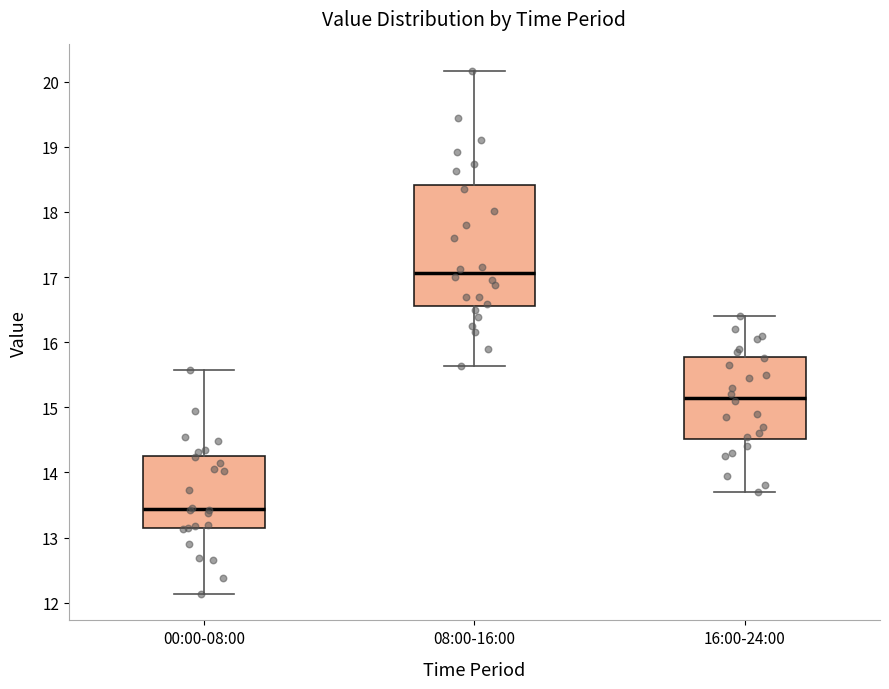

Which box is the tallest, from its lower edge to its upper edge?

08:00-16:00